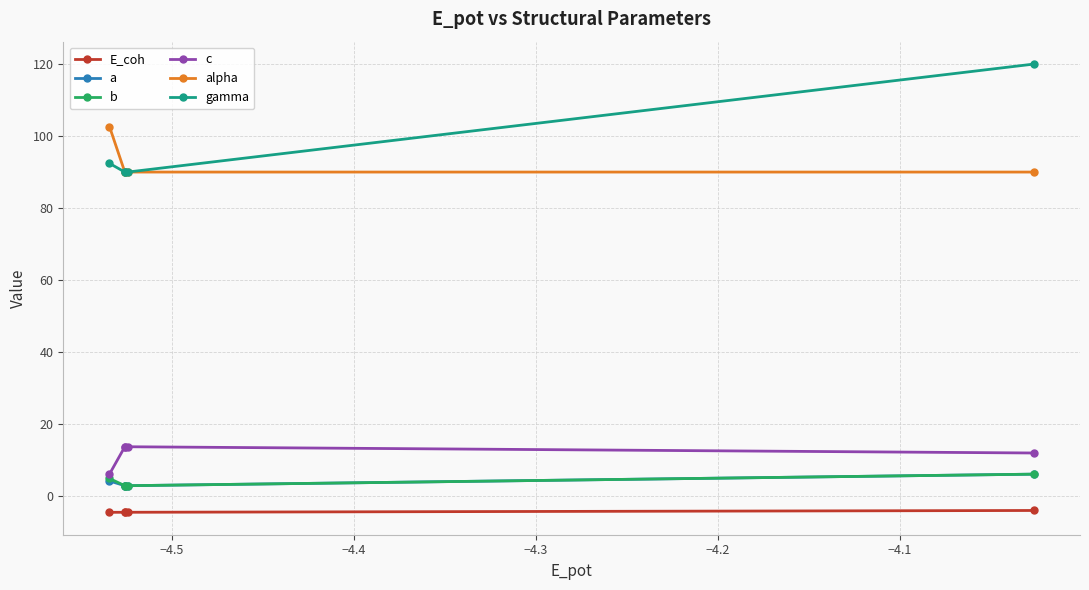

What is the minimum value for alpha?

90.0